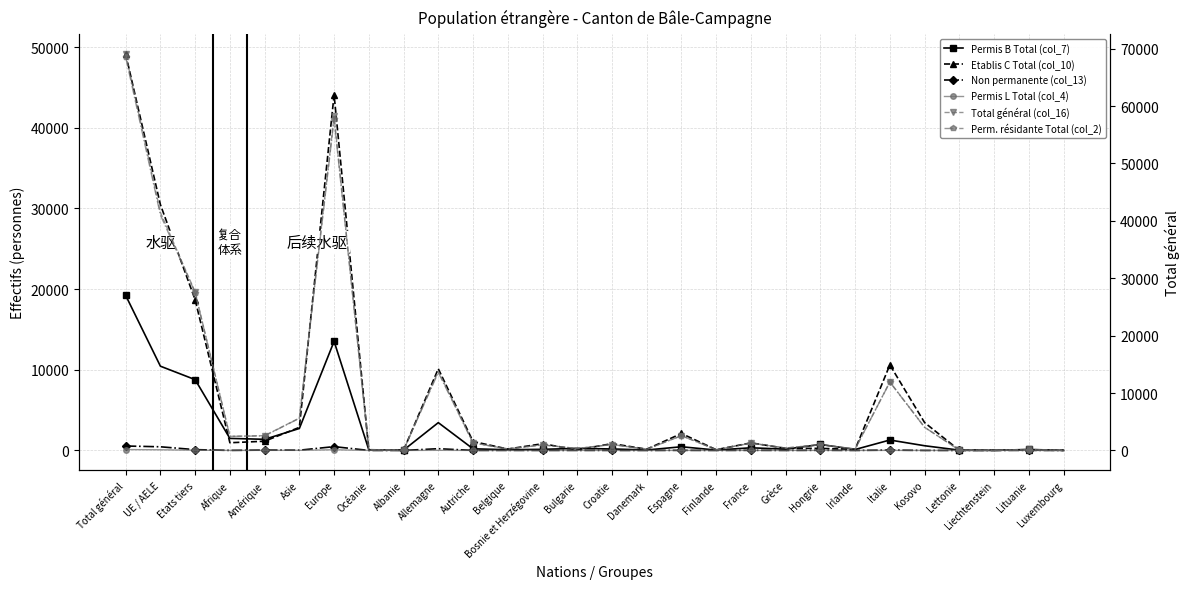

True or false: Permis L Total (col_4) has a value of 1 at Croatie.

False